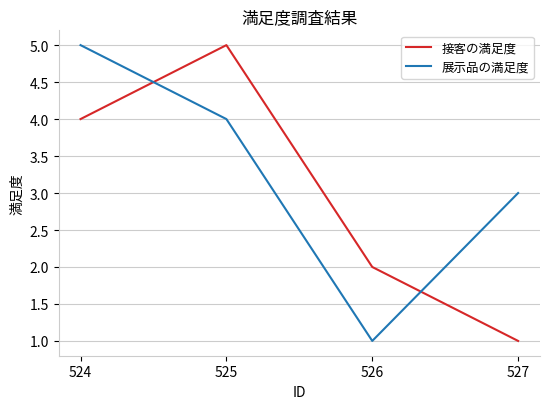

True or false: 展示品の満足度 and 接客の満足度 cross at least once.

True